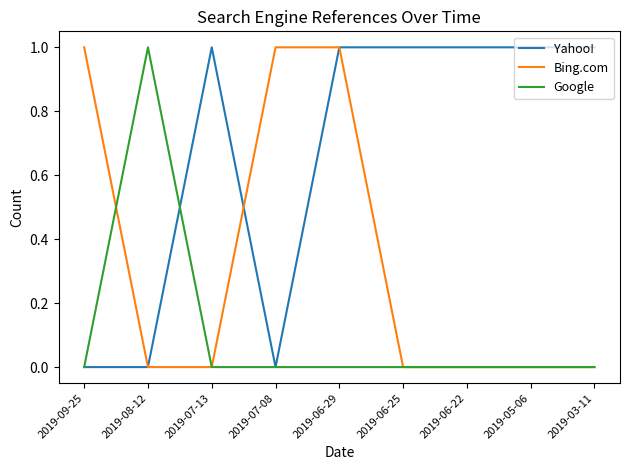

What is the maximum value shown in the chart?

1